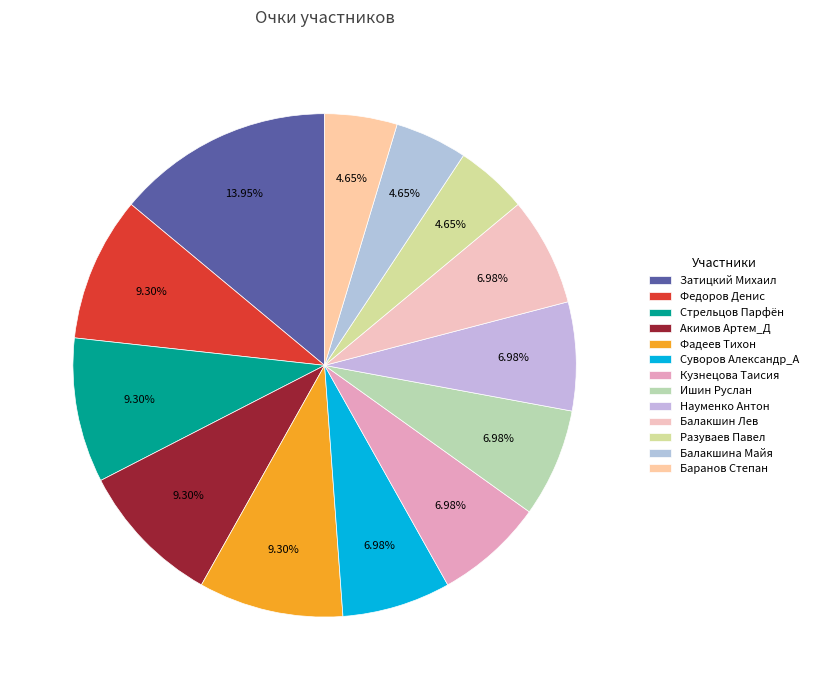

Does Балакшина Майя represent more than half of the total?

No